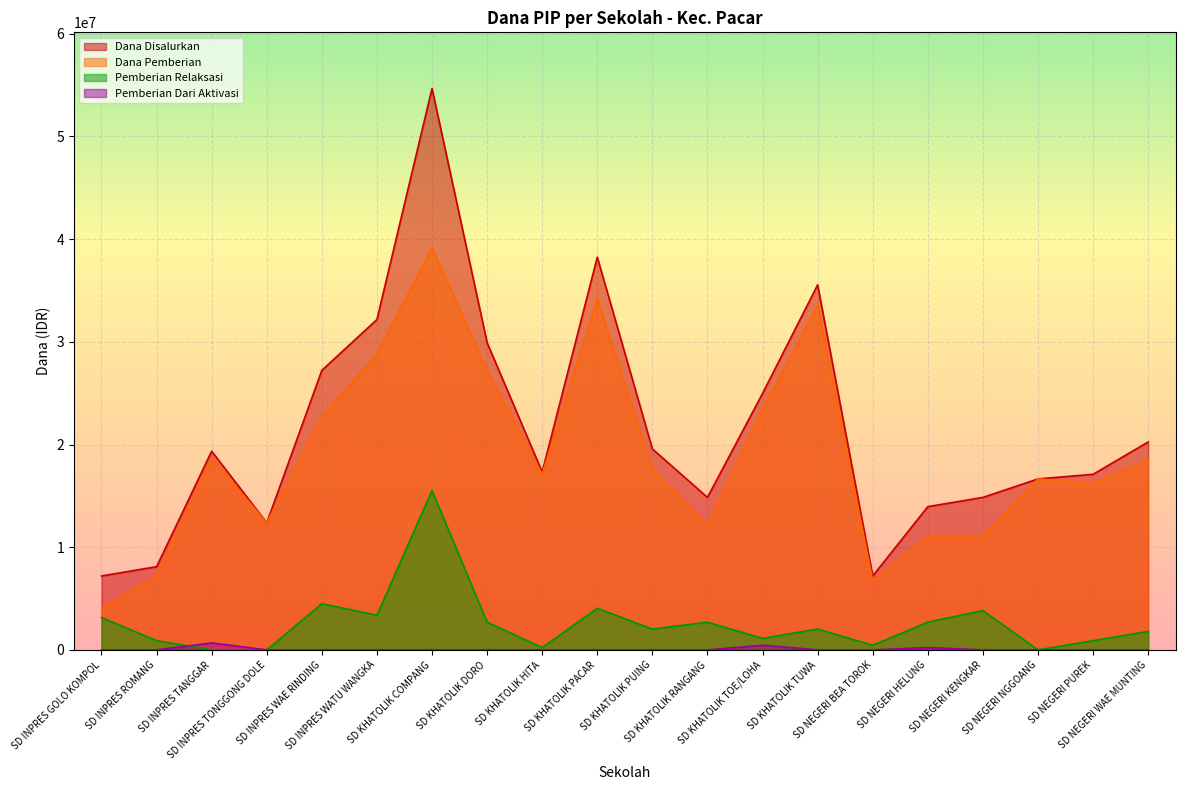

What is the difference between the maximum and minimum values in the Dana Pemberian series?

35100000